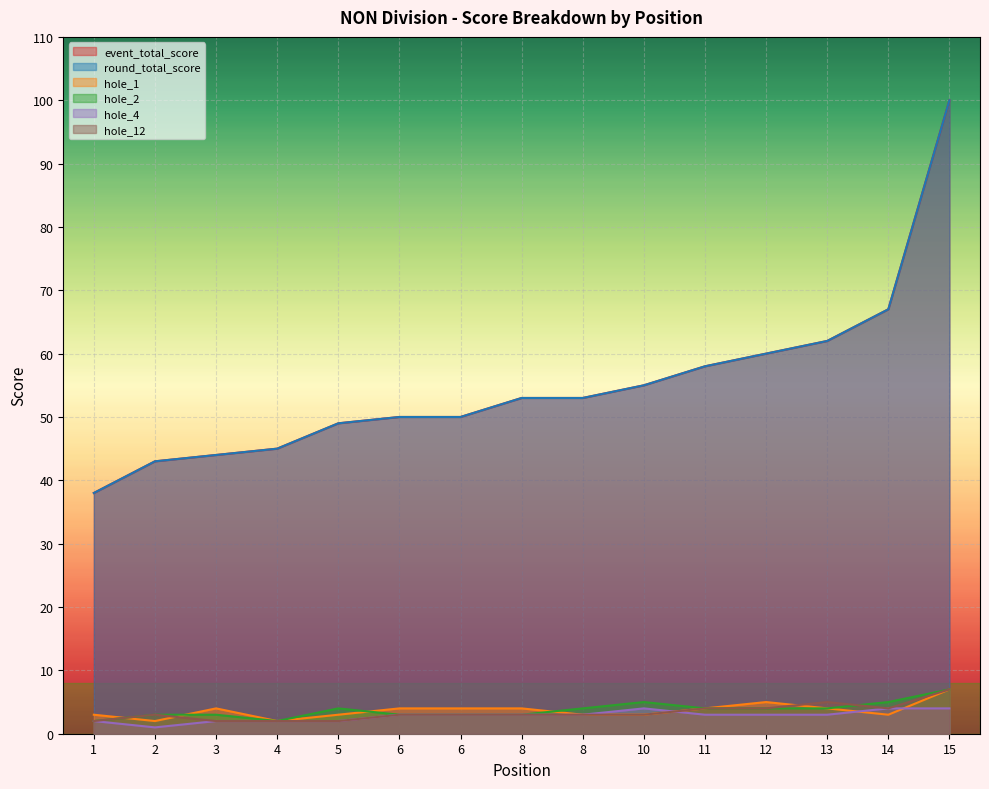

At how many categories does at least one series exceed 23?

15